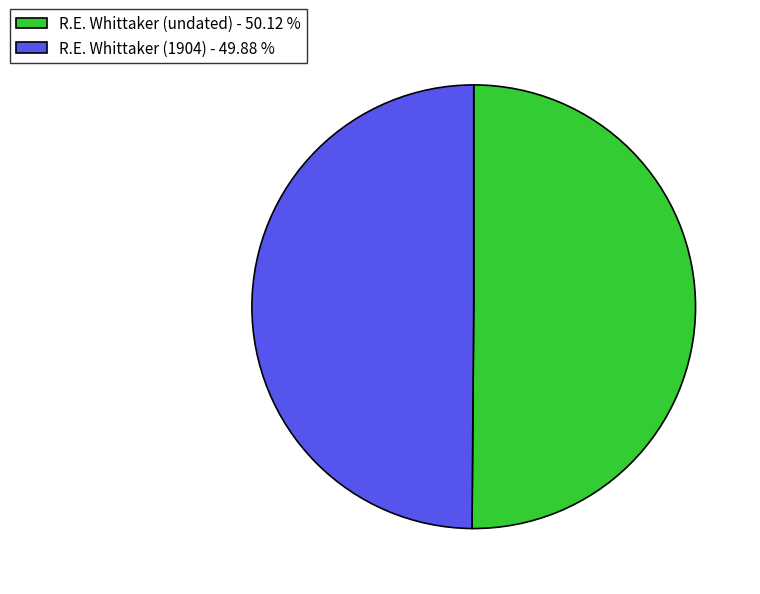

What is the ratio of the value at R.E. Whittaker (undated) to the value at R.E. Whittaker (1904)?

1.0